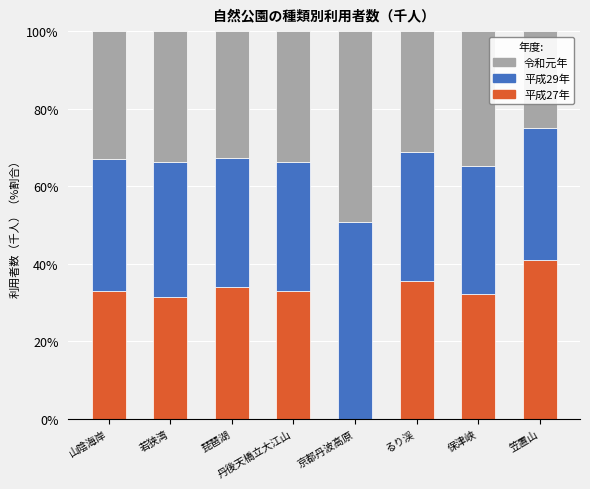

Count the number of data series in this chart.

3